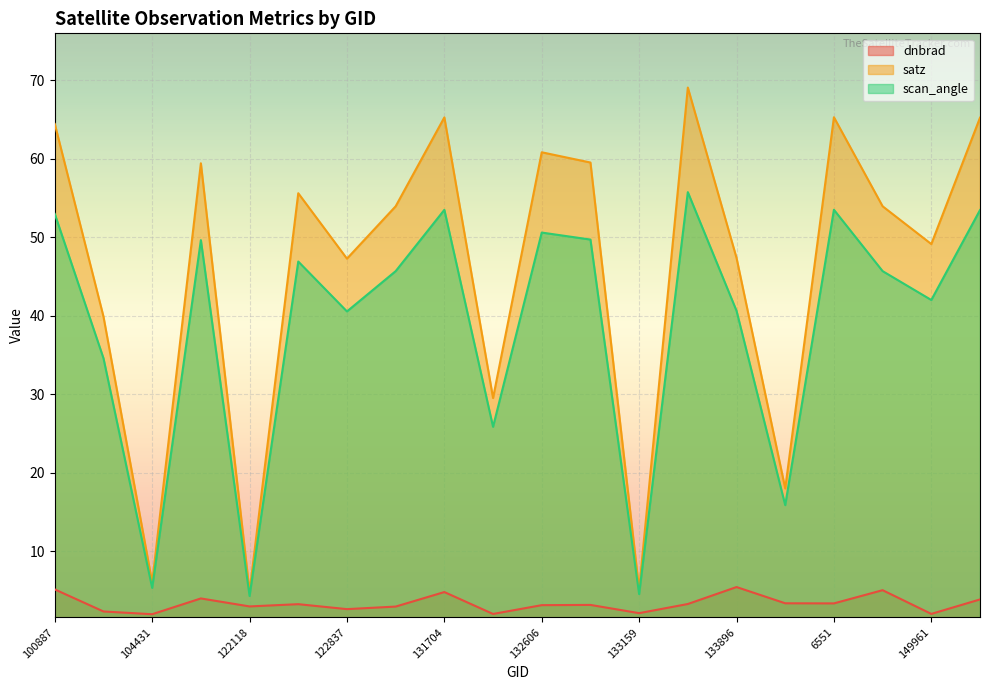

Reading left to right, what are all the values shown in this chart?

dnbrad: 5.1	2.3	2.0	4.0	3.0	3.3	2.6	2.9	4.8	2.0	3.1	3.2	2.1	3.3	5.4	3.4	3.3	5.0	2.0	3.9
satz: 64.5	39.9	6.0	59.4	4.9	55.6	47.3	54.0	65.3	29.5	60.8	59.5	5.1	69.1	47.4	18.0	65.3	54.0	49.2	65.3
scan_angle: 53.0	34.6	5.3	49.7	4.3	46.9	40.6	45.7	53.5	25.9	50.6	49.7	4.5	55.8	40.6	15.9	53.5	45.7	42.0	53.5